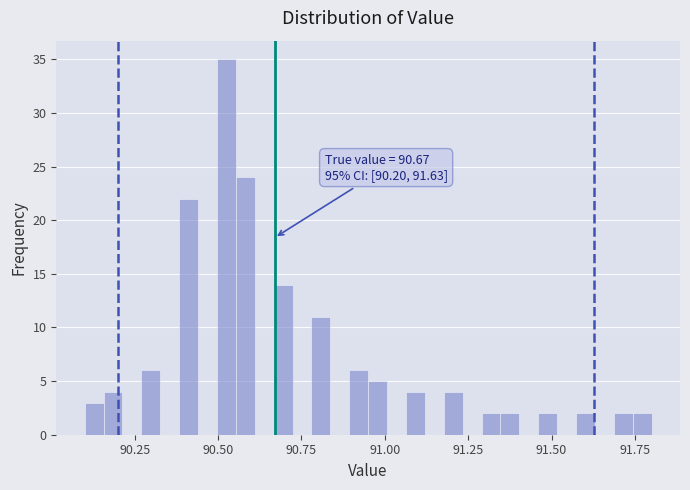

Read against the x-axis, roughly where is the centre of the tallest bar?

90.55